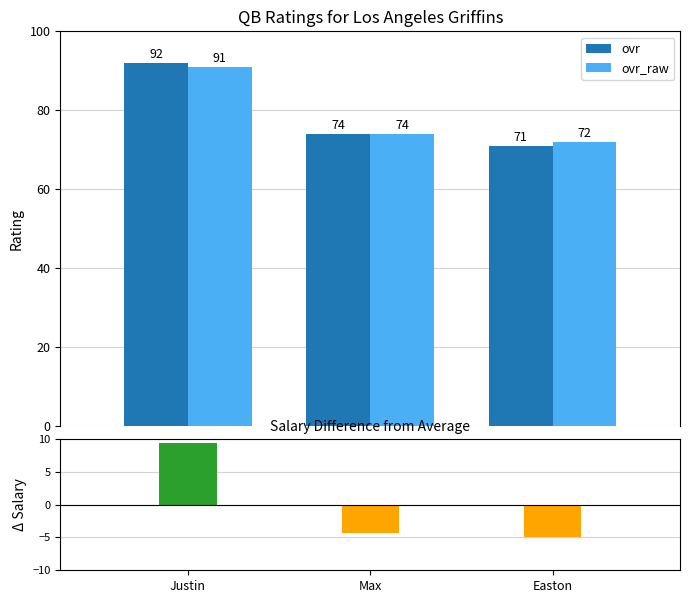

Reading left to right, what are all the values shown in this chart?

ovr: Justin=92.0	Max=74.0	Easton=71.0
ovr_raw: Justin=91.0	Max=74.0	Easton=72.0
salary_diff: Justin=9.3	Max=-4.4	Easton=-5.0